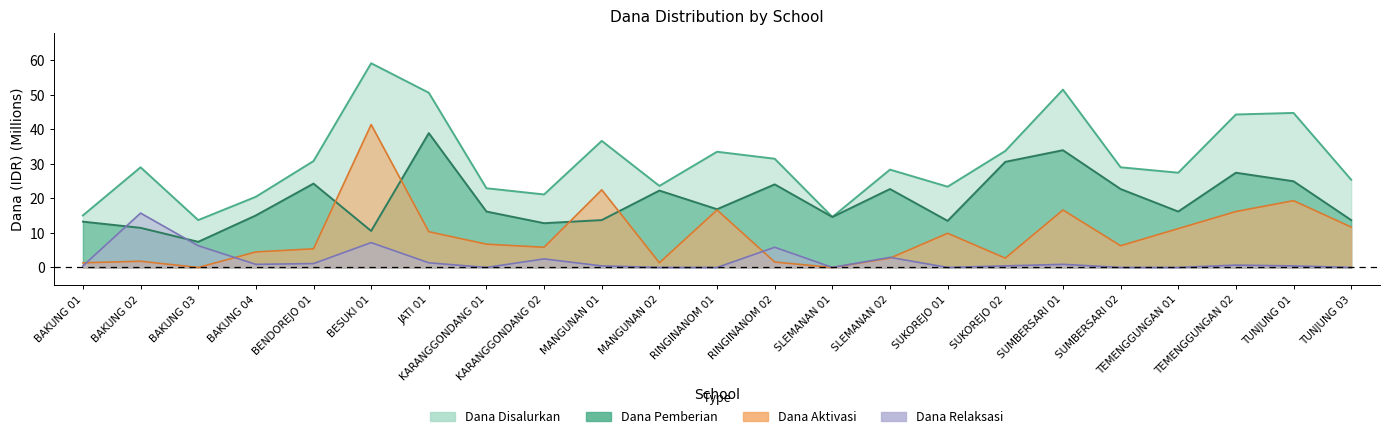

Between which two adjacent categories do Dana Relaksasi and Dana Aktivasi first intersect?

BAKUNG 01 and BAKUNG 02